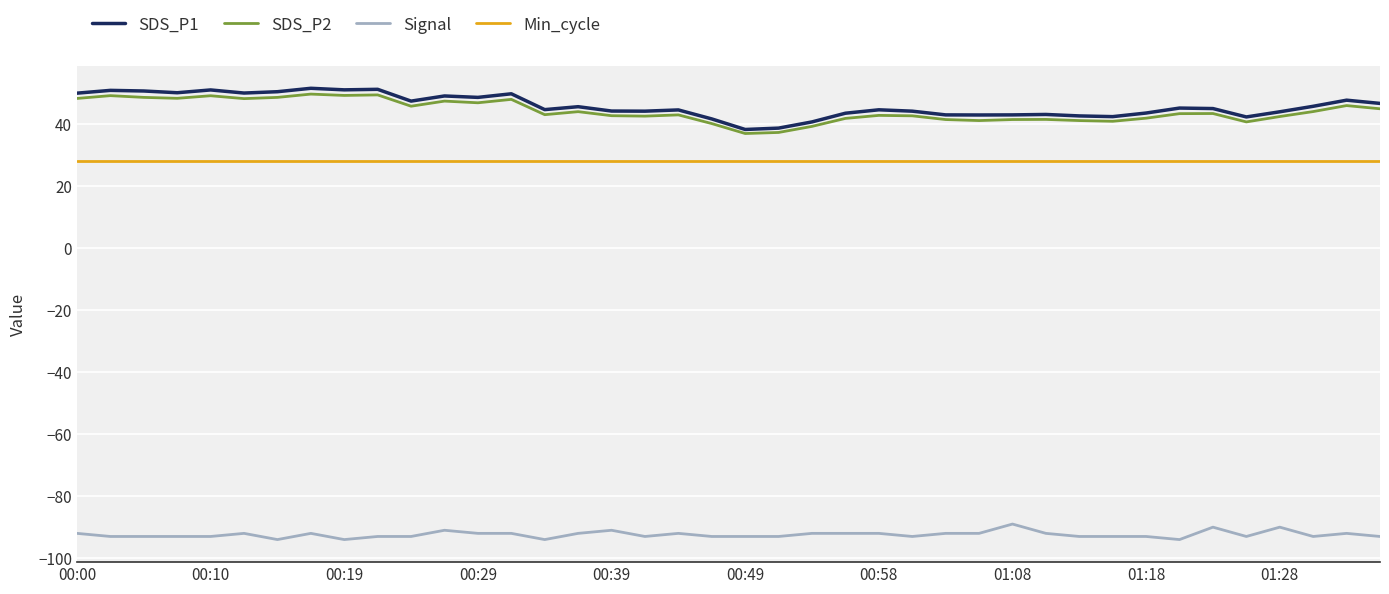

What is the highest value of the Signal series?

-89.0